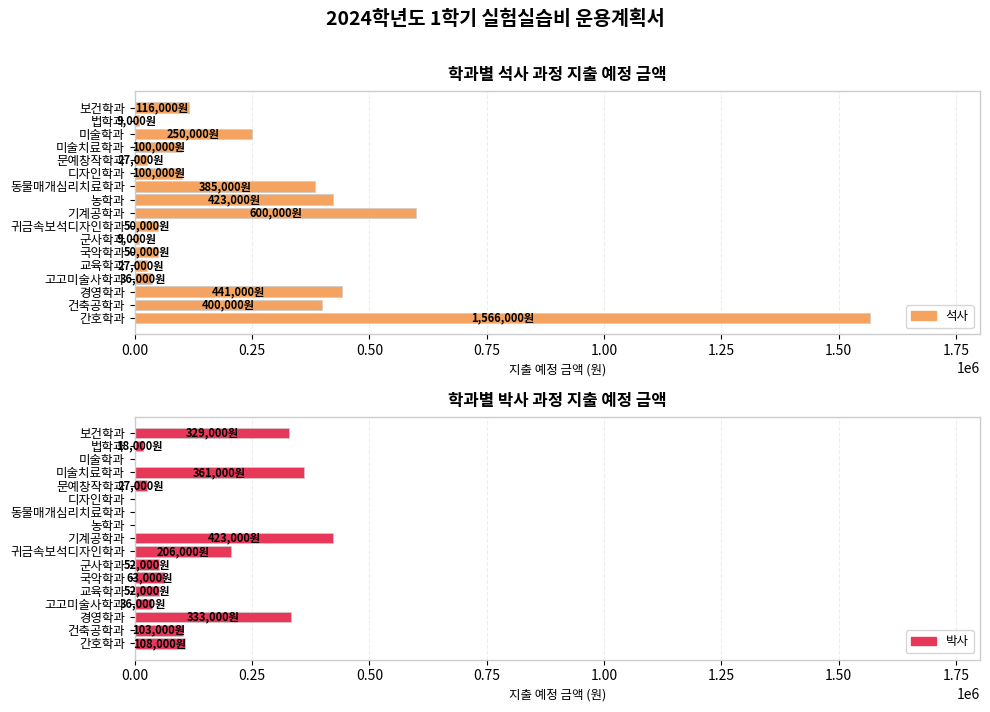

What is the sum of the 박사 values at 미술치료학과 and 농학과?

361000